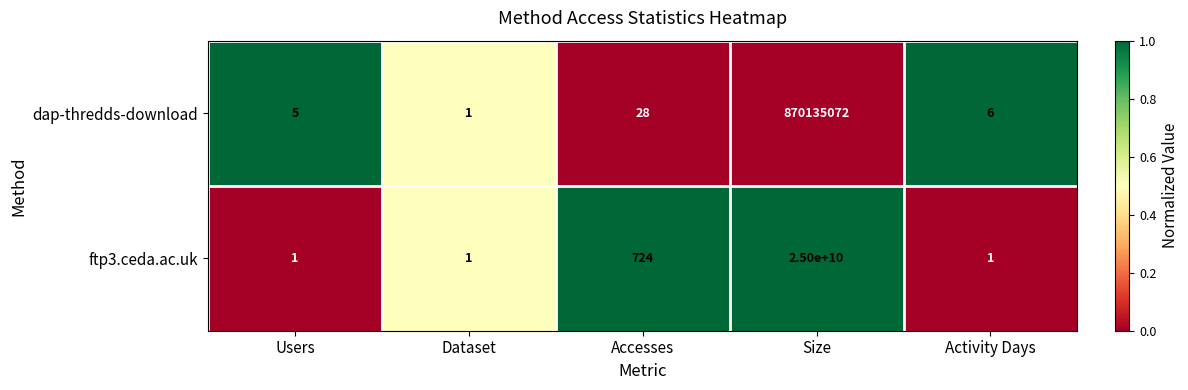

Count the number of categories in the chart.

5